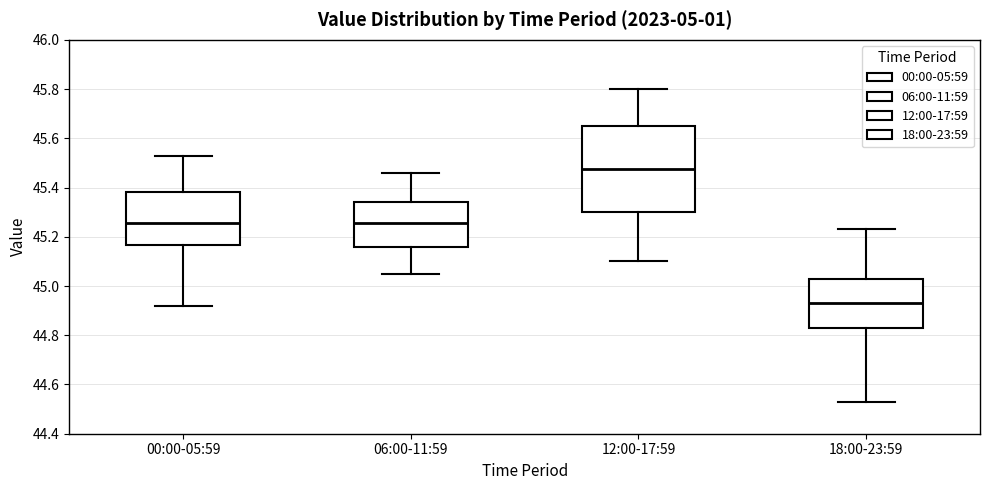

Which box has the highest median line?

12:00-17:59